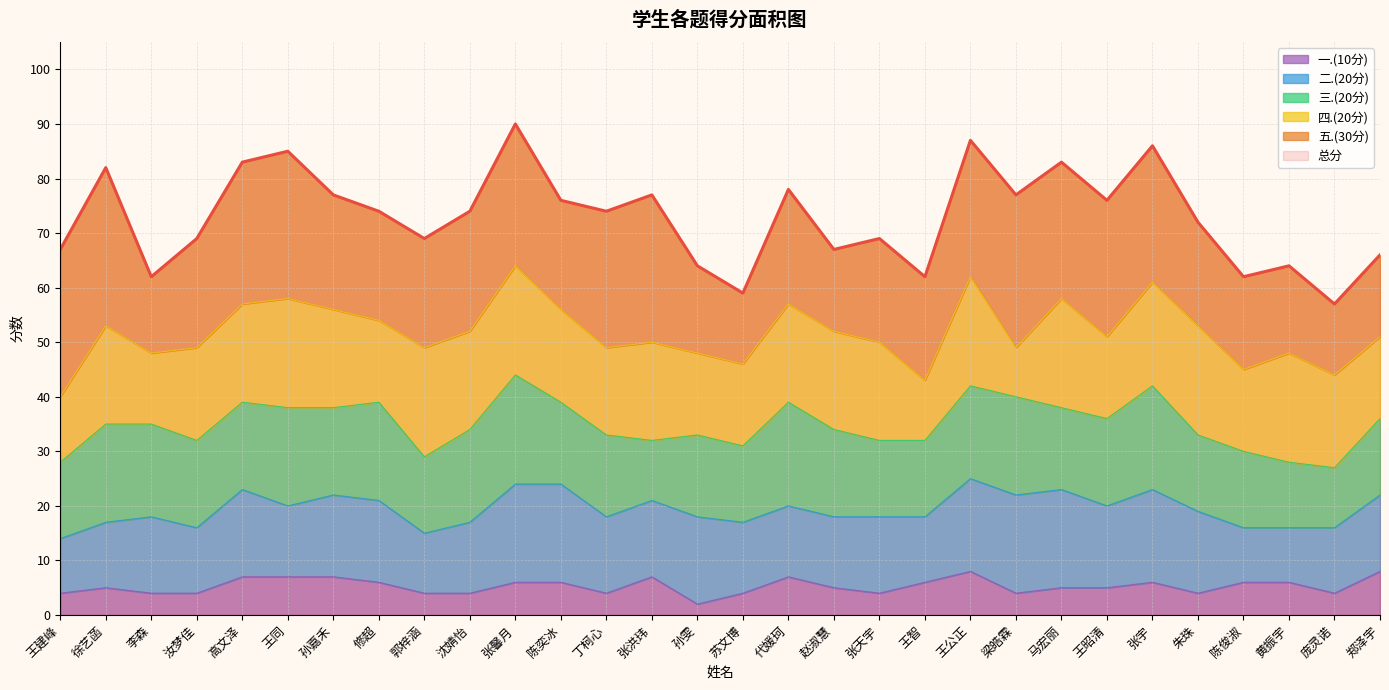

What is the average value of the 二.(20分) series?

14